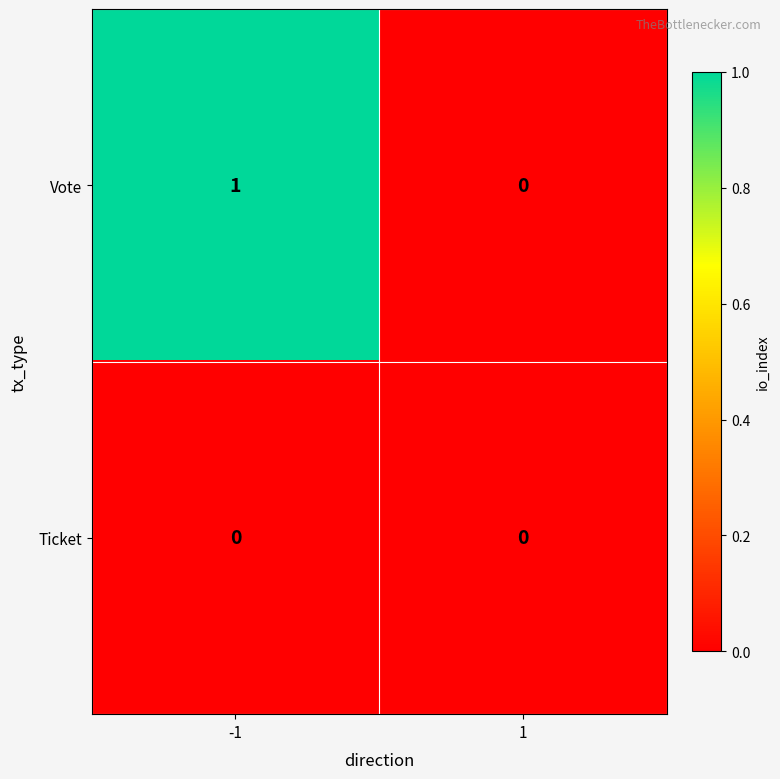

Which series has the largest range (max minus min)?

Vote